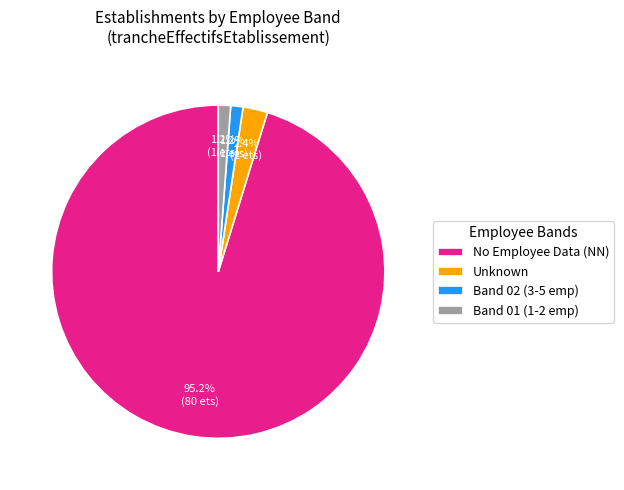

How many slices are in this pie chart?

4